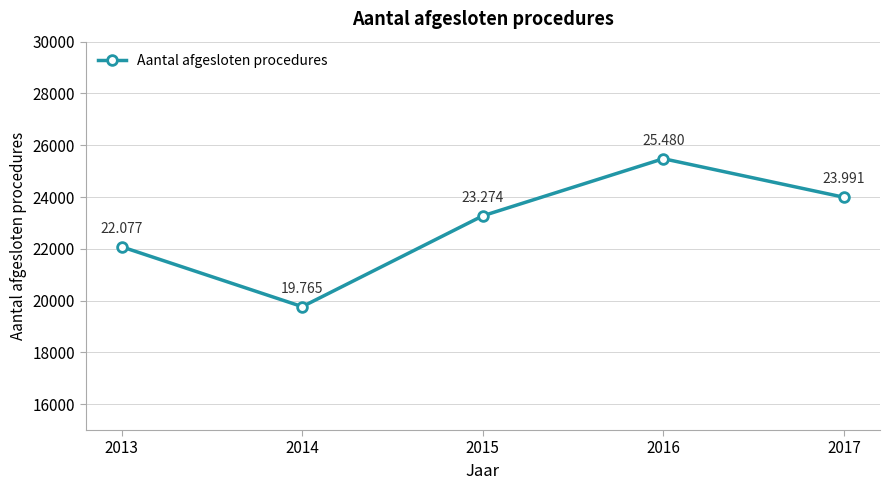

Reading left to right, what are all the values shown in this chart?

22077	19765	23274	25480	23991